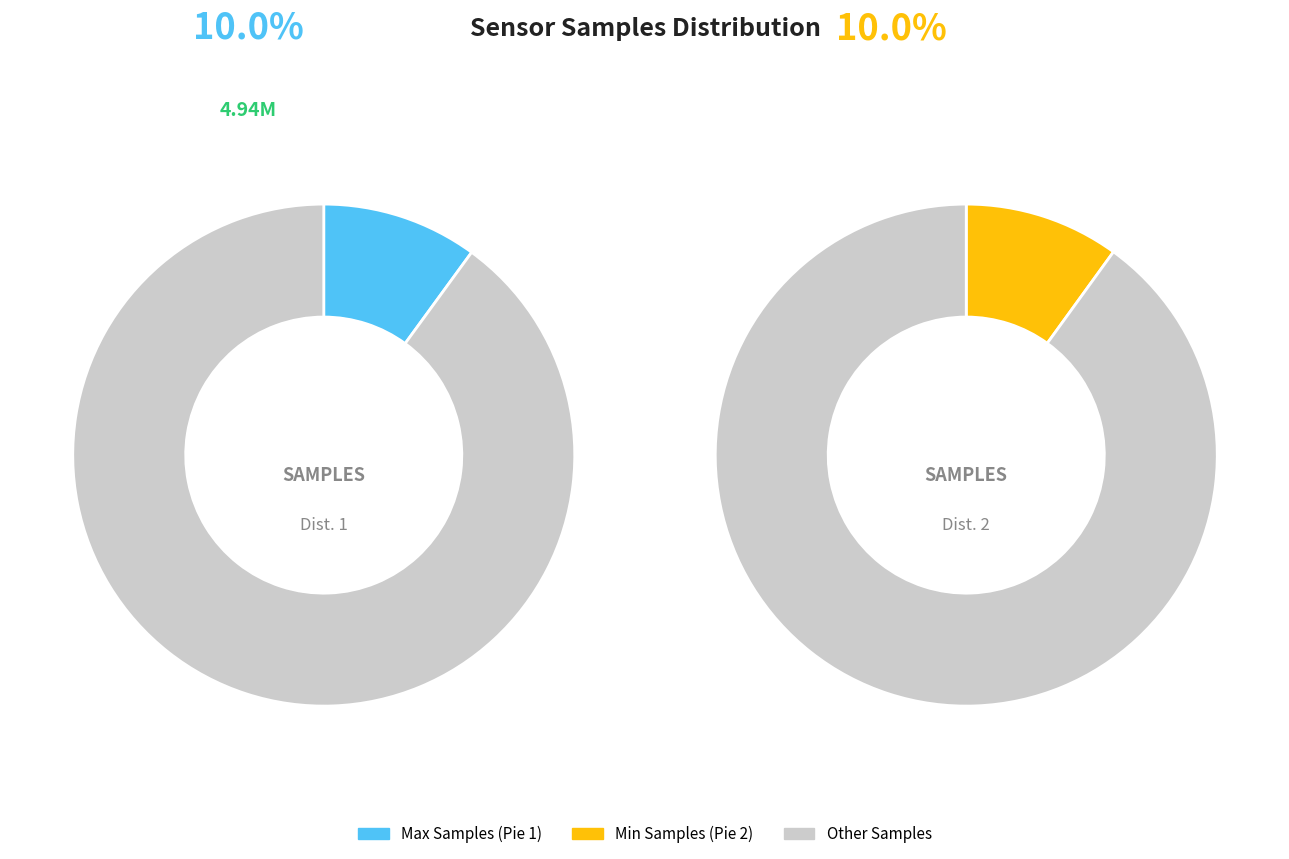

Does 29 represent more than half of the total?

No